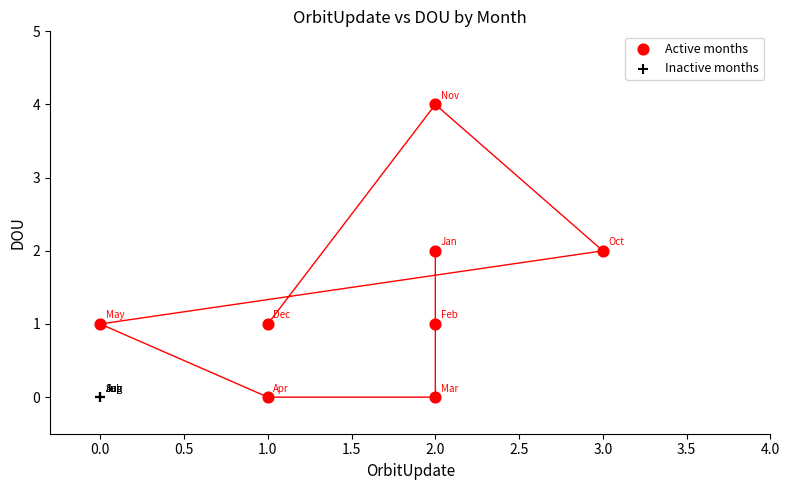

Which series contains the highest Y value?

Active months